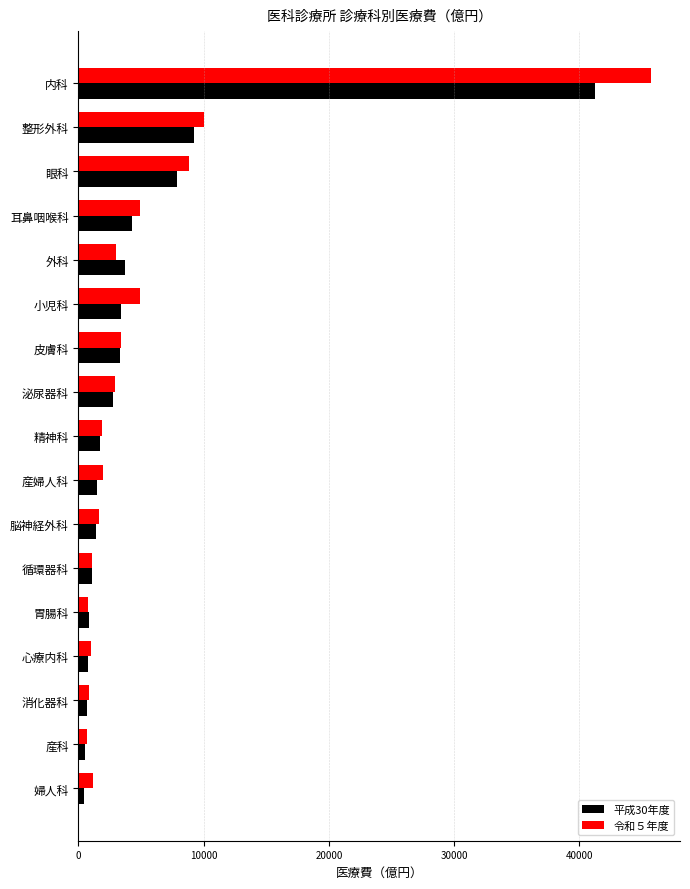

List the series in order of their peak value, lowest first.

平成30年度, 令和５年度